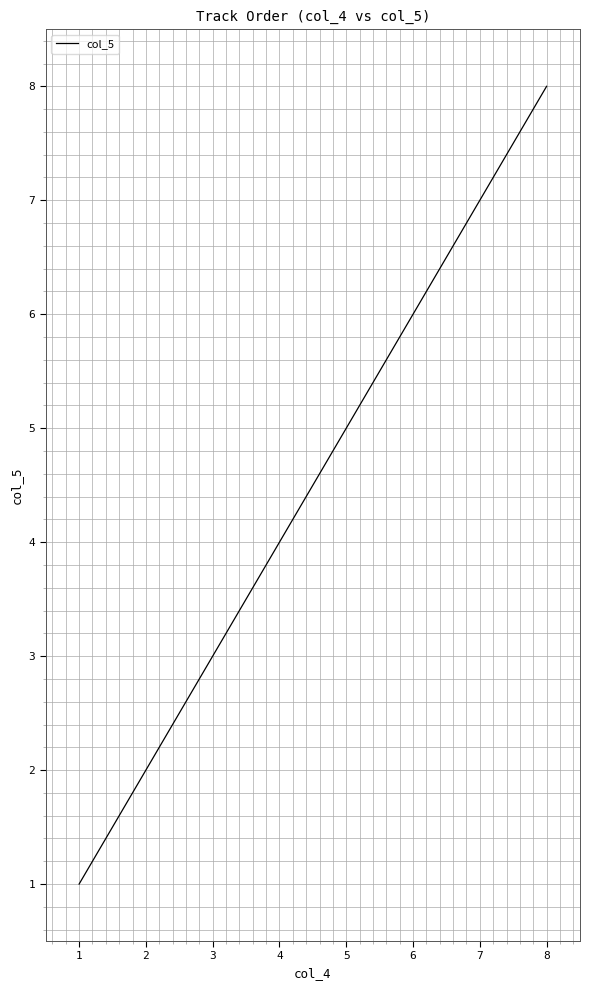

What is the sum of all values?

36